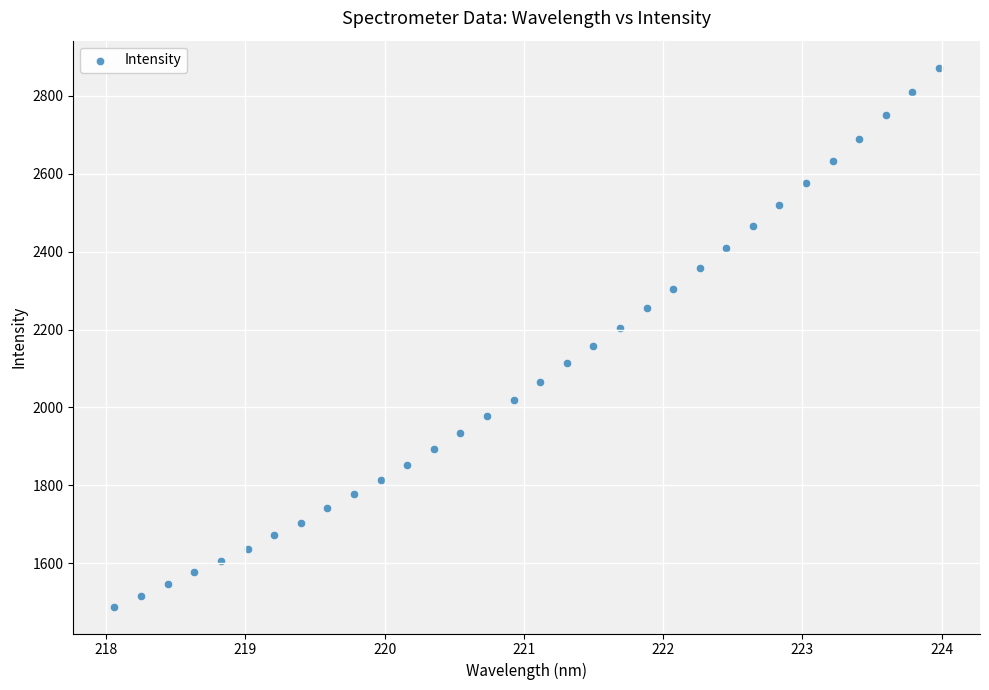

What is the range of X values (max minus min)?

5.9